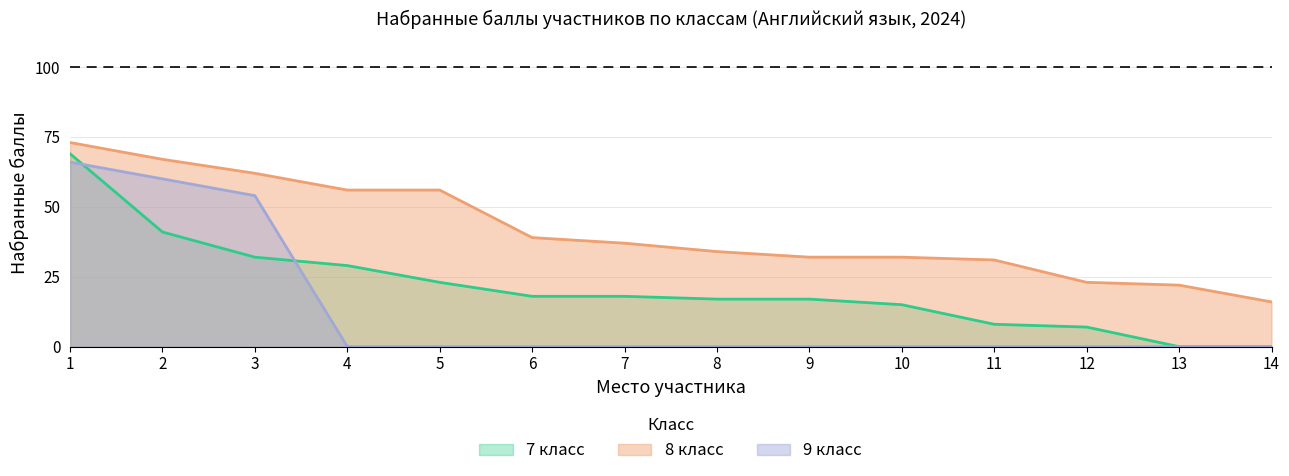

At how many categories does at least one series exceed 47?

5